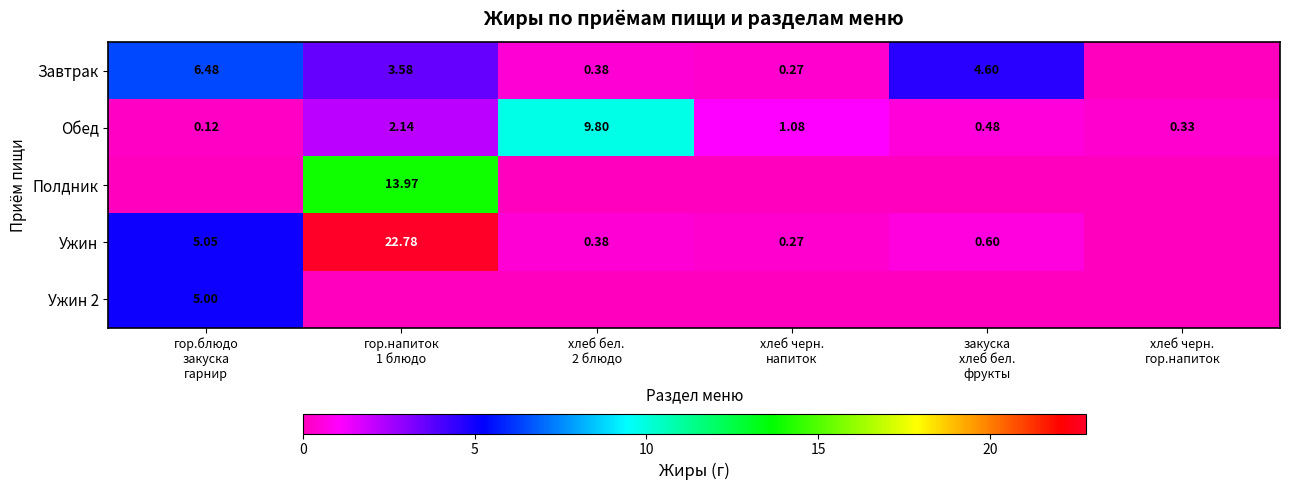

Rank the categories by Полдник value from highest to lowest.

гор.напиток 1 блюдо, гор.блюдо закуска гарнир, хлеб бел. 2 блюдо, хлеб черн. напиток, закуска хлеб бел. фрукты, хлеб черн. гор.напиток